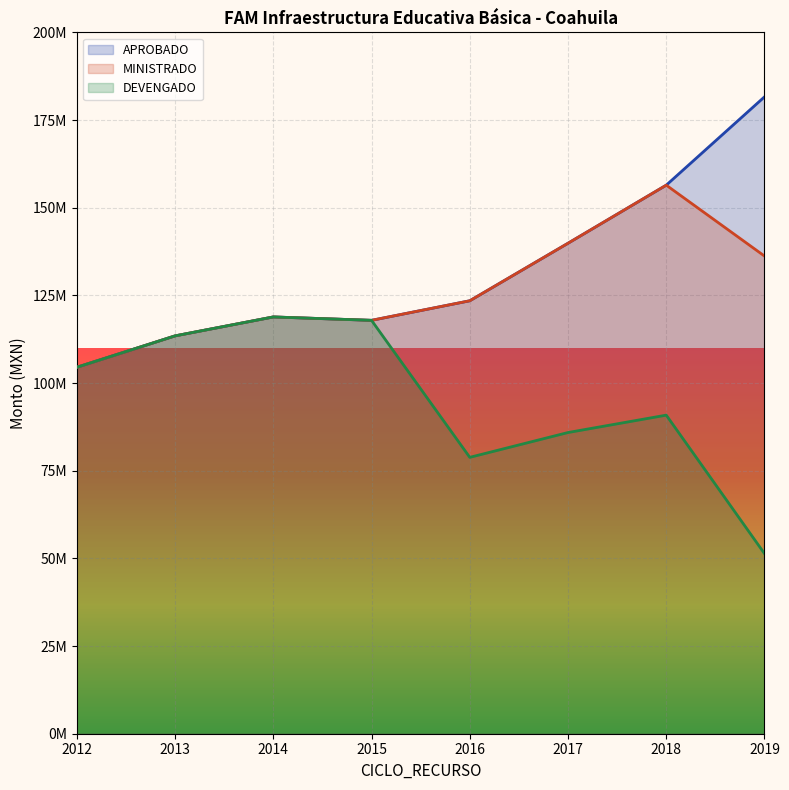

Which series has the largest total across all categories?

APROBADO